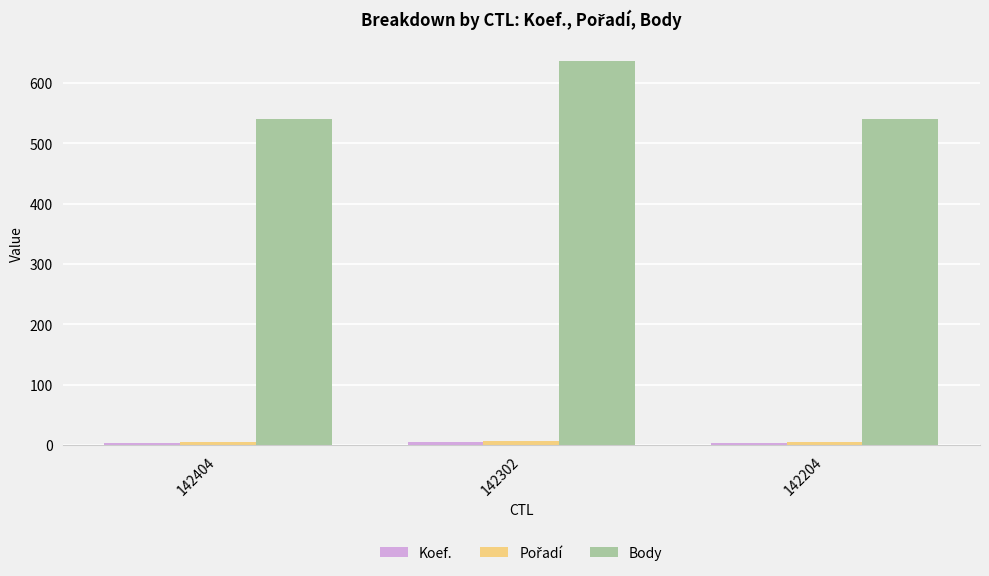

The value of Body at 142204 is 286. True or false?

False